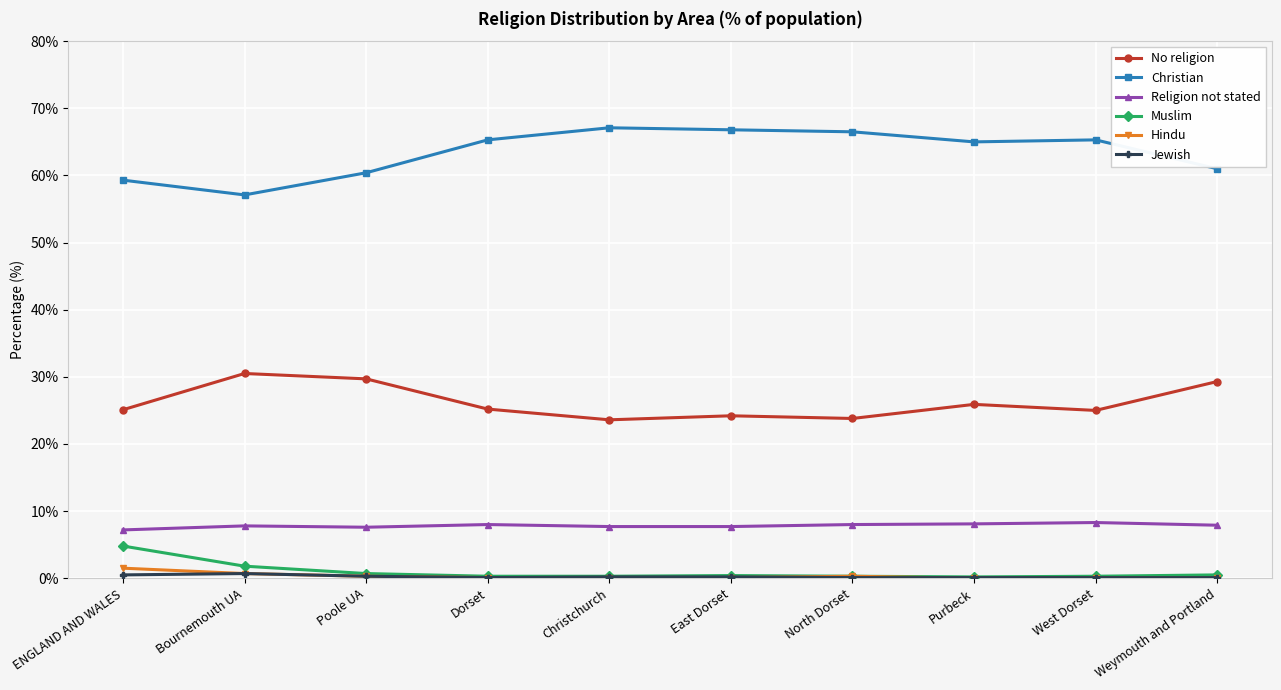

The value of Religion not stated at Bournemouth UA is 7.8. True or false?

True